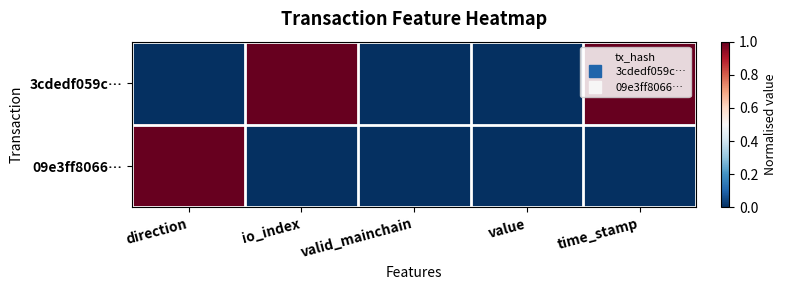

Which series has the largest total across all categories?

3cdedf059c…